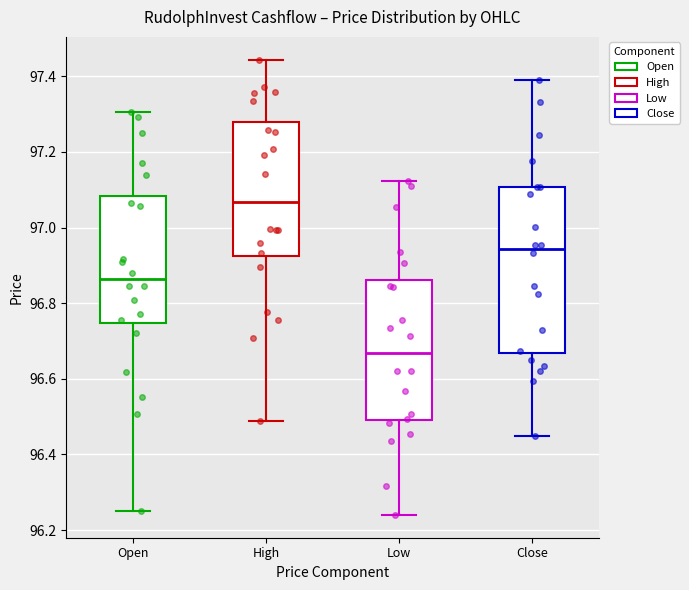

Which box's median line is the highest?

High